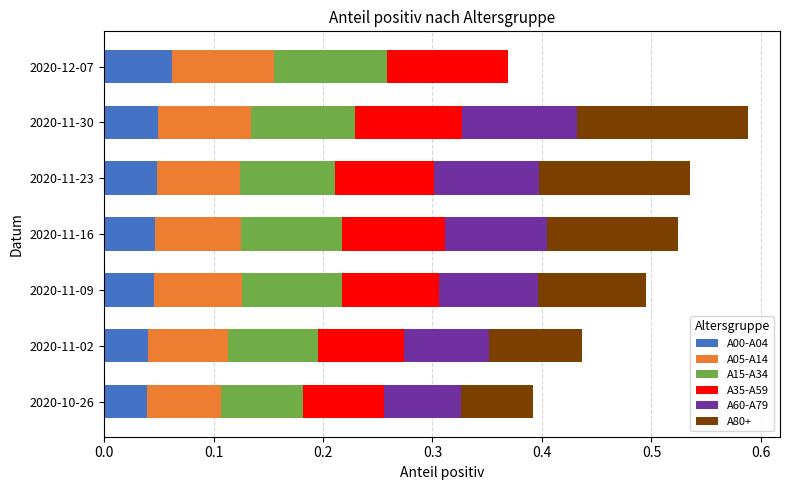

What is the total value across all series at 2020-11-09?

0.5